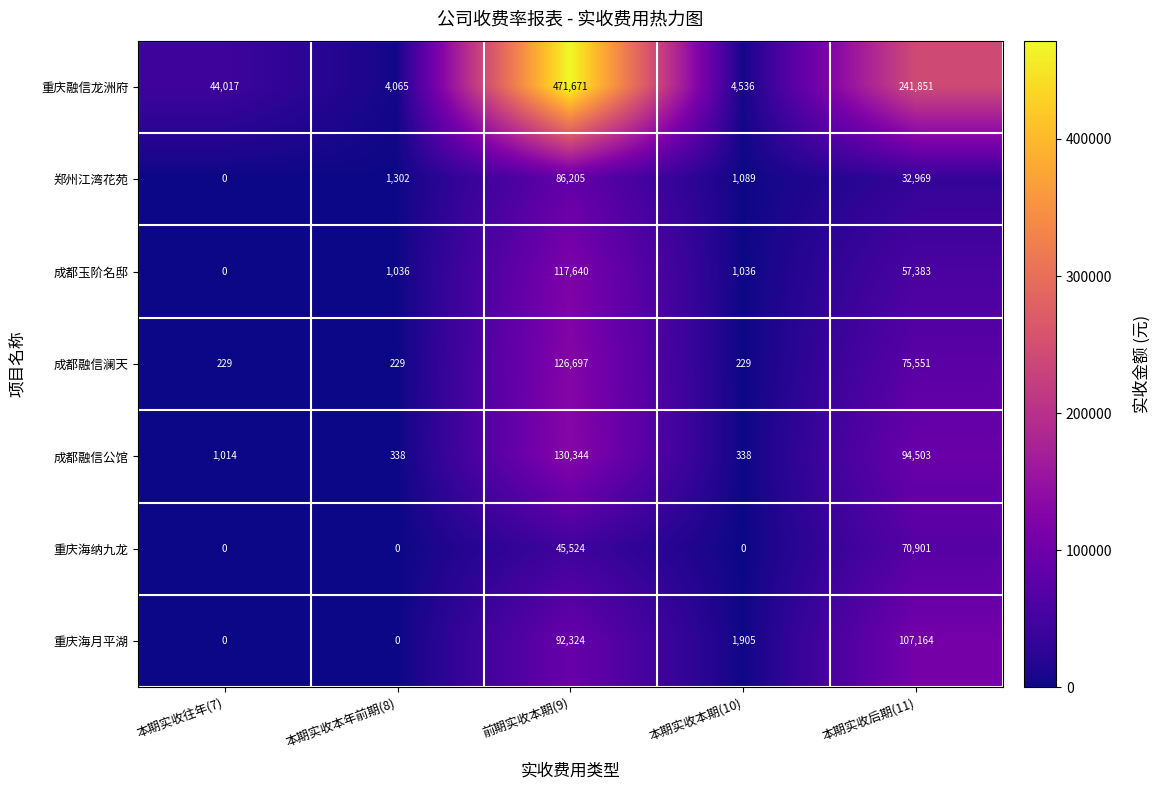

The value of 重庆海纳九龙 at 本期实收本期(10) is 41659. True or false?

False